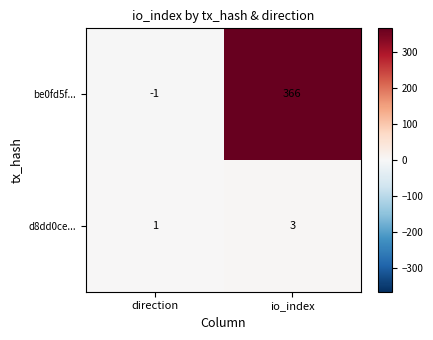

Read the d8dd0ce... value at direction.

1